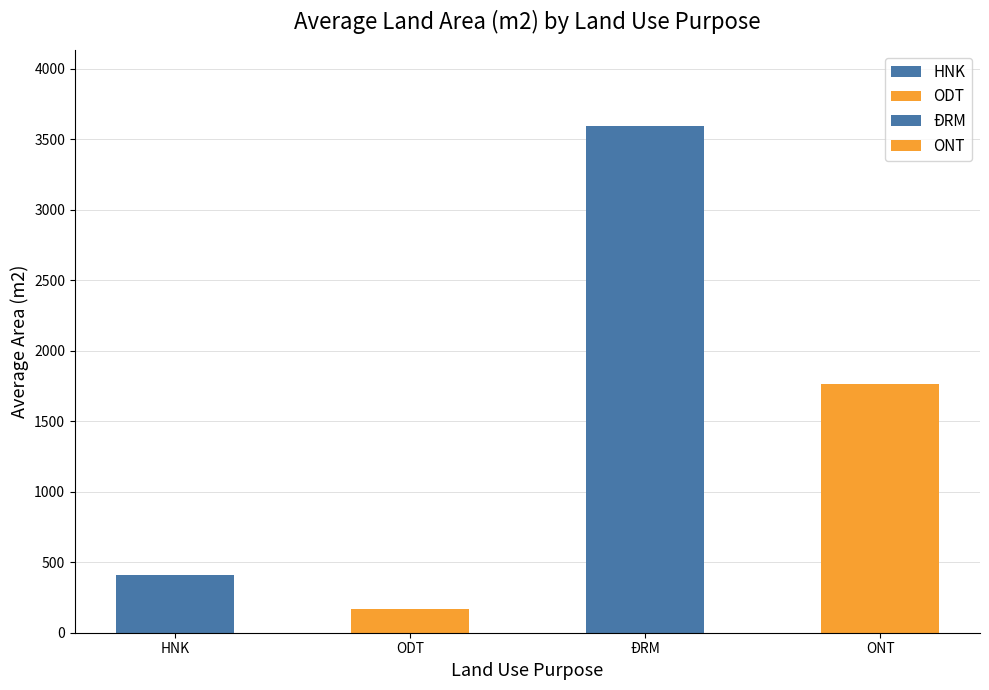

Does the chart contain stacked bars?

No